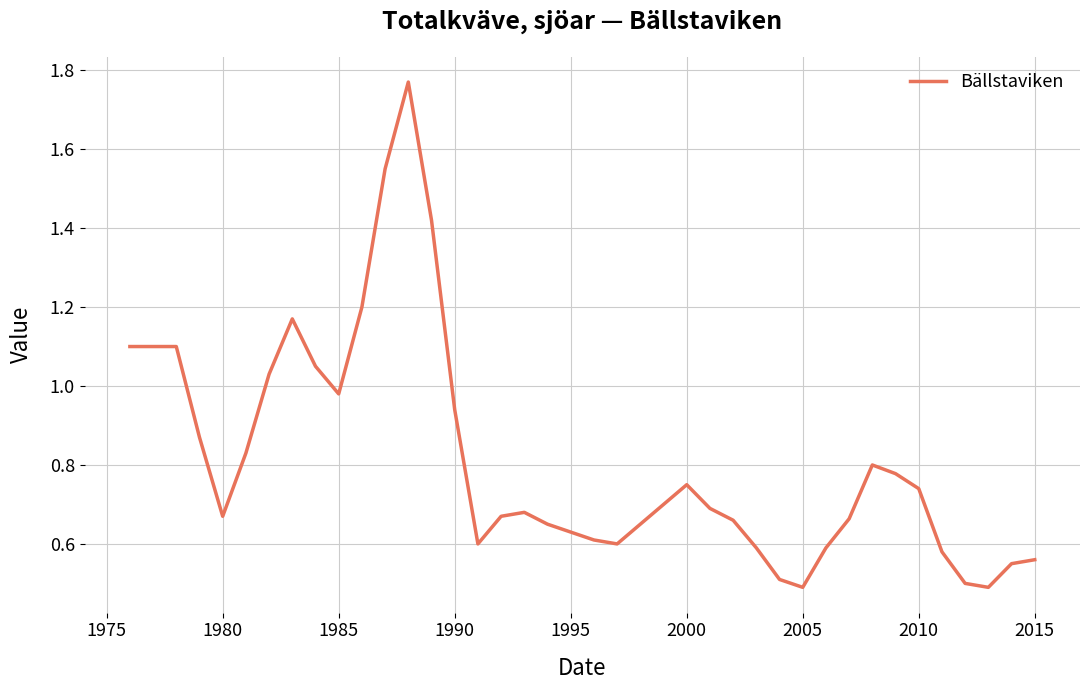

What is the minimum value shown in the chart?

0.5